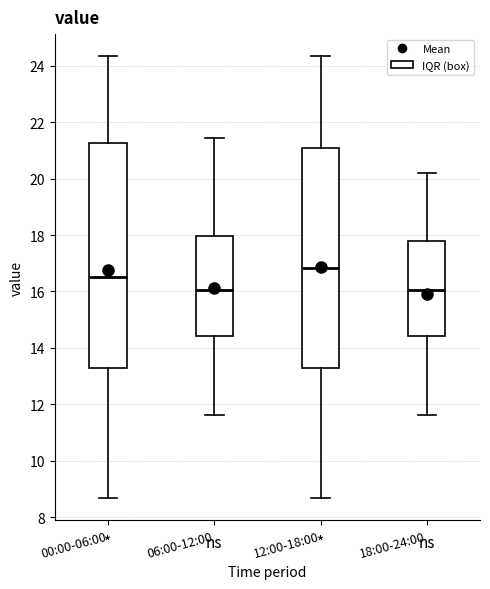

Where is the lower edge of the box for 18:00-24:00 on the y-axis? The values are not printed on the chart, so give them approximately, as read against the axis.

14.4